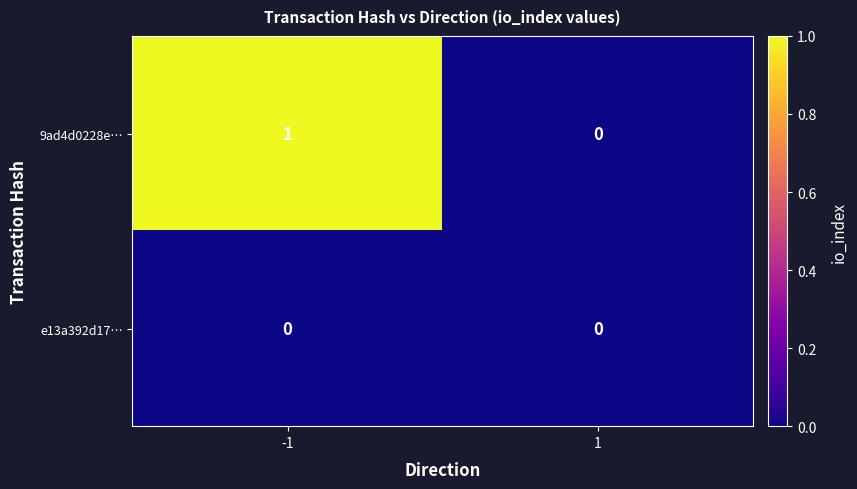

Between -1 and 1, which series saw the biggest shift?

9ad4d0228e…